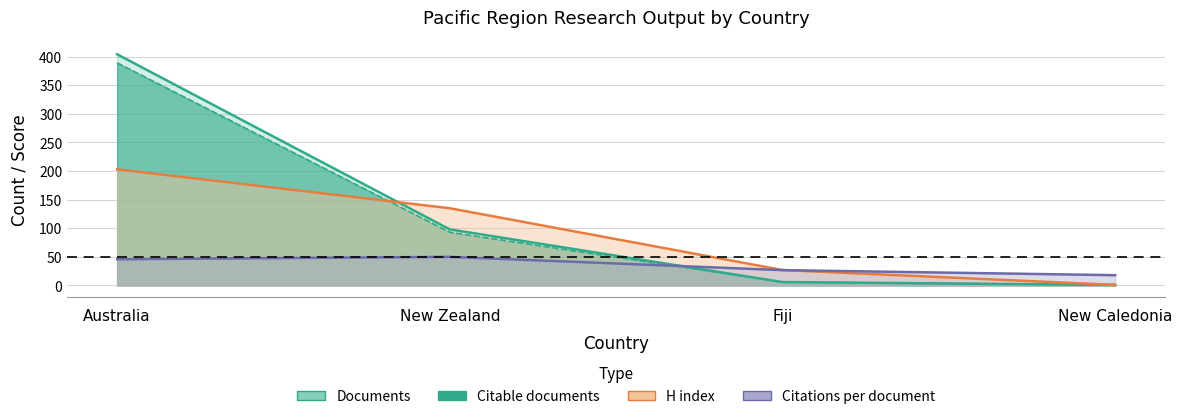

What is the difference between the maximum and minimum values in the Documents series?

403.0